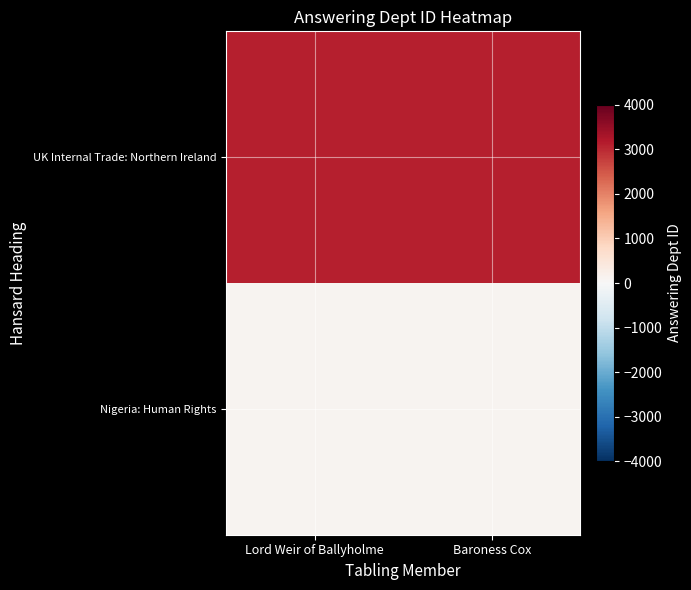

Count the number of data series in this chart.

2